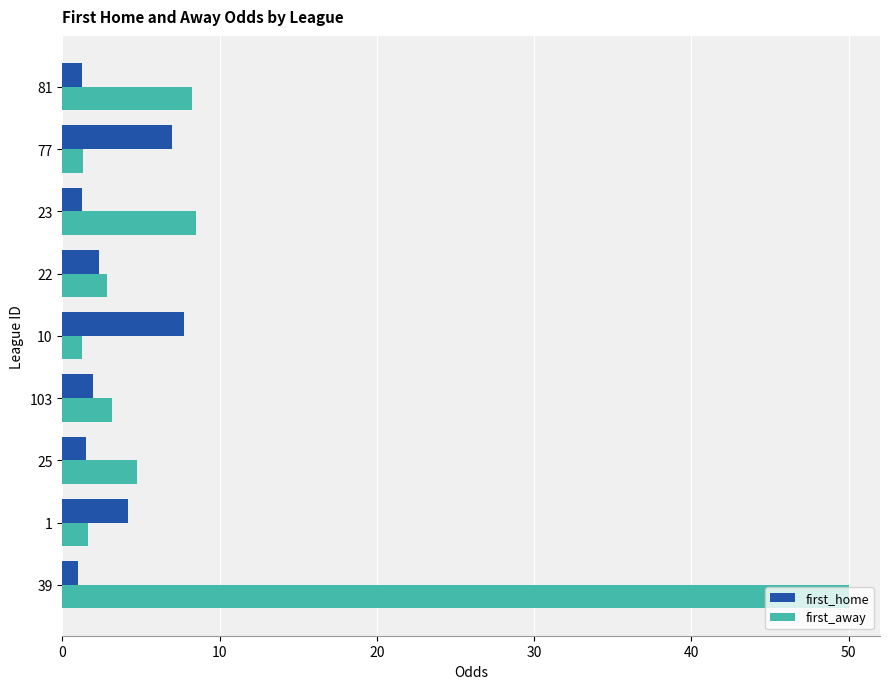

What is the sum of all first_away values?

81.7